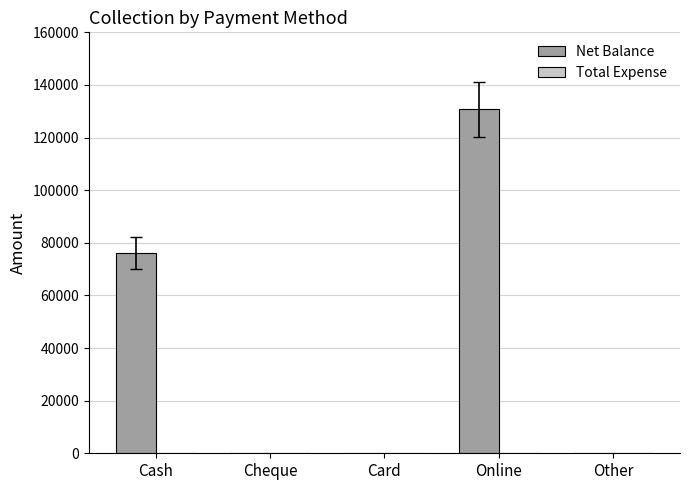

What is the change in value from Card to Online?

+130800